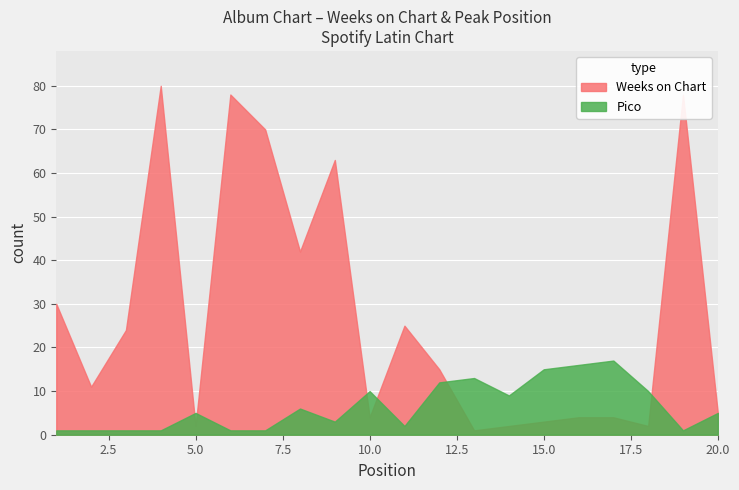

What is the greatest value displayed?

80